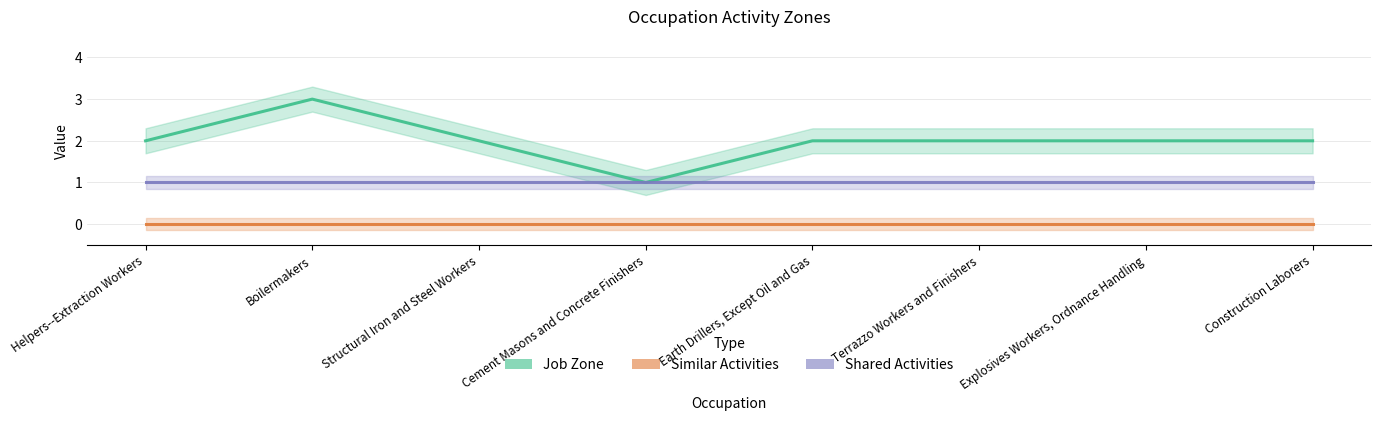

Which label corresponds to the largest value in the chart?

Boilermakers